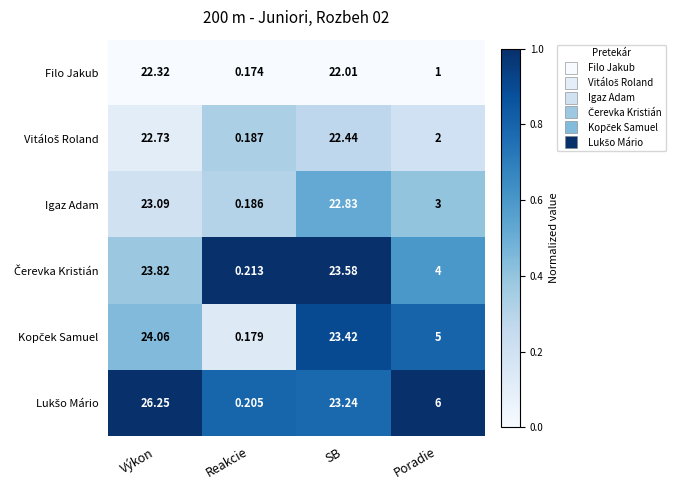

At which label does Igaz Adam reach its minimum?

Reakcie